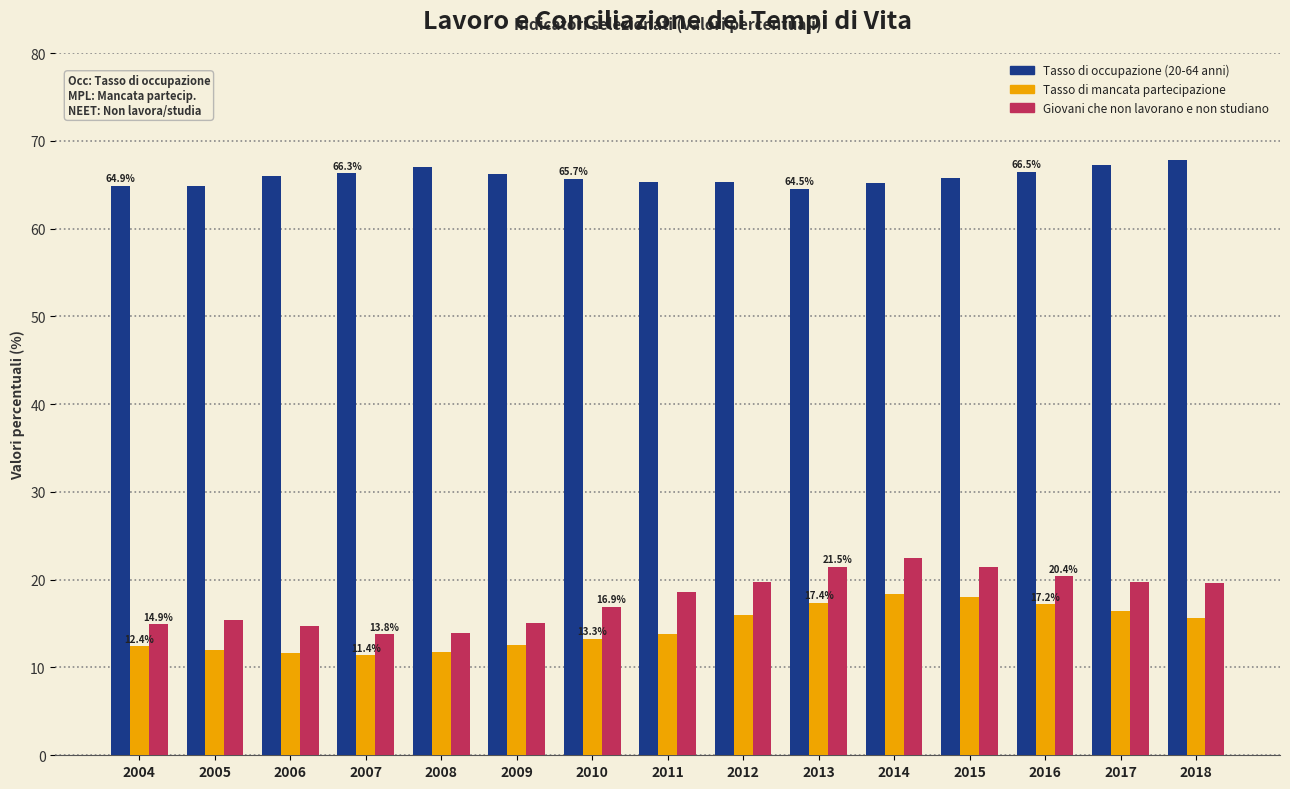

How many groups of bars are there?

15